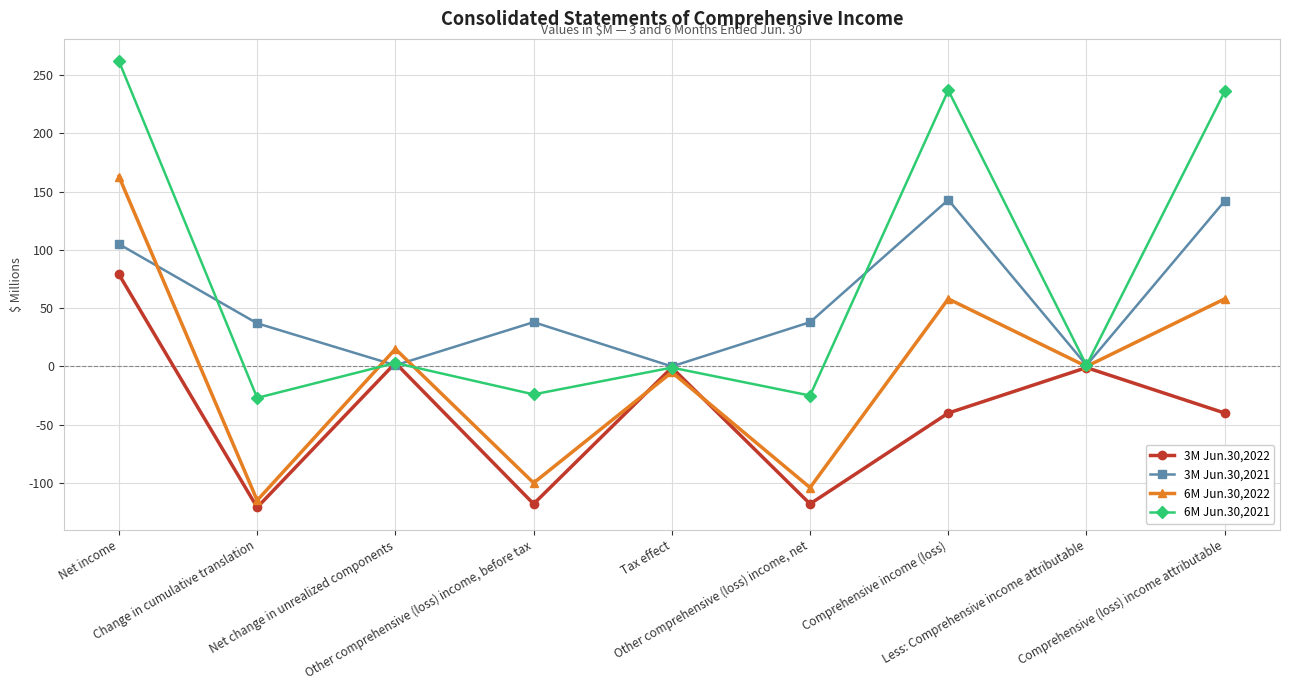

At which label does 3M Jun.30,2022 reach its peak?

Net income